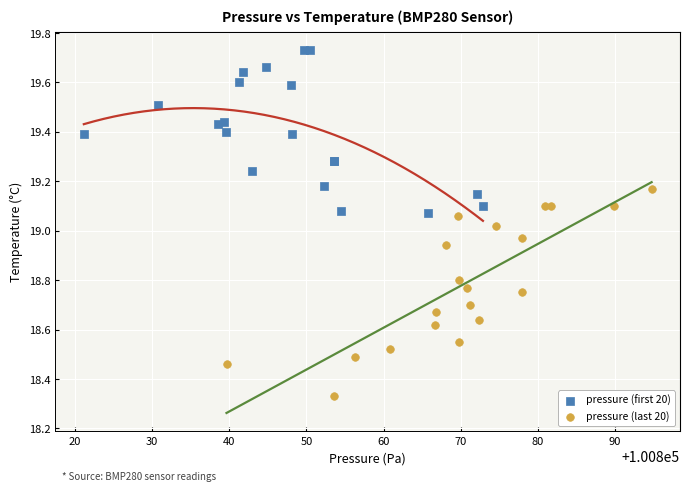

Which series has the largest Y range (max minus min)?

pressure (last 20)